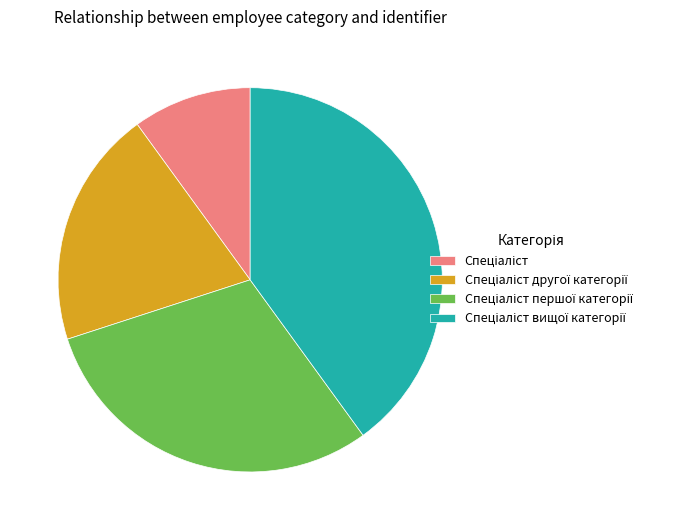

Is there a majority slice in this chart?

No